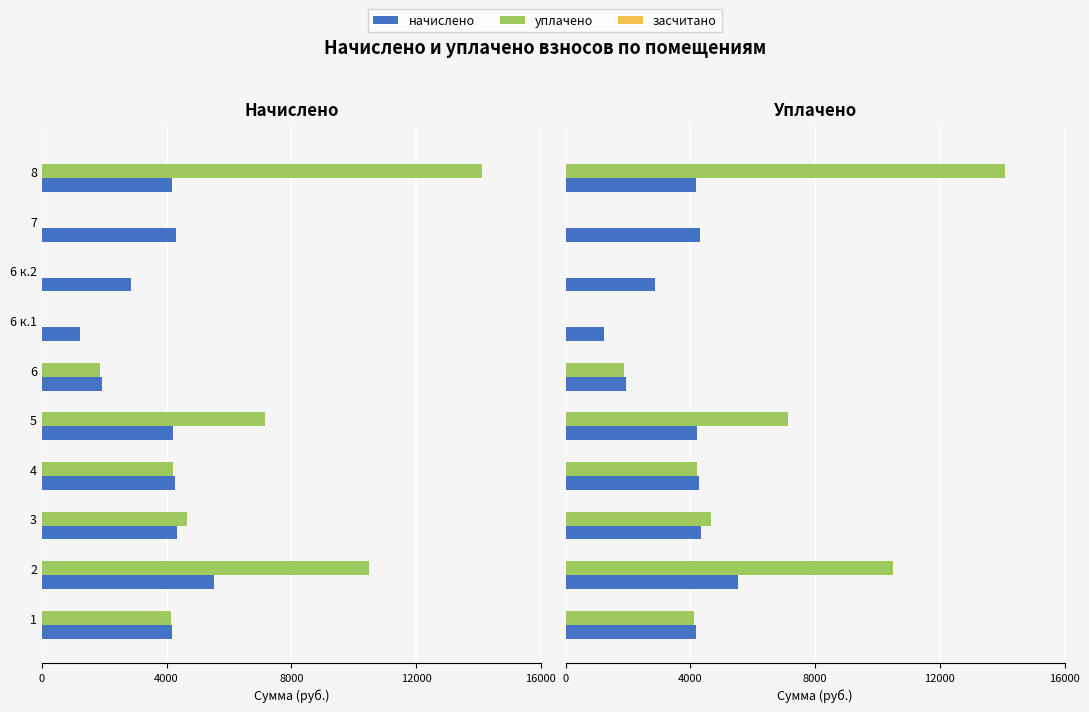

Is the value of уплачено at 6 greater than the value of засчитано at 4000?

No